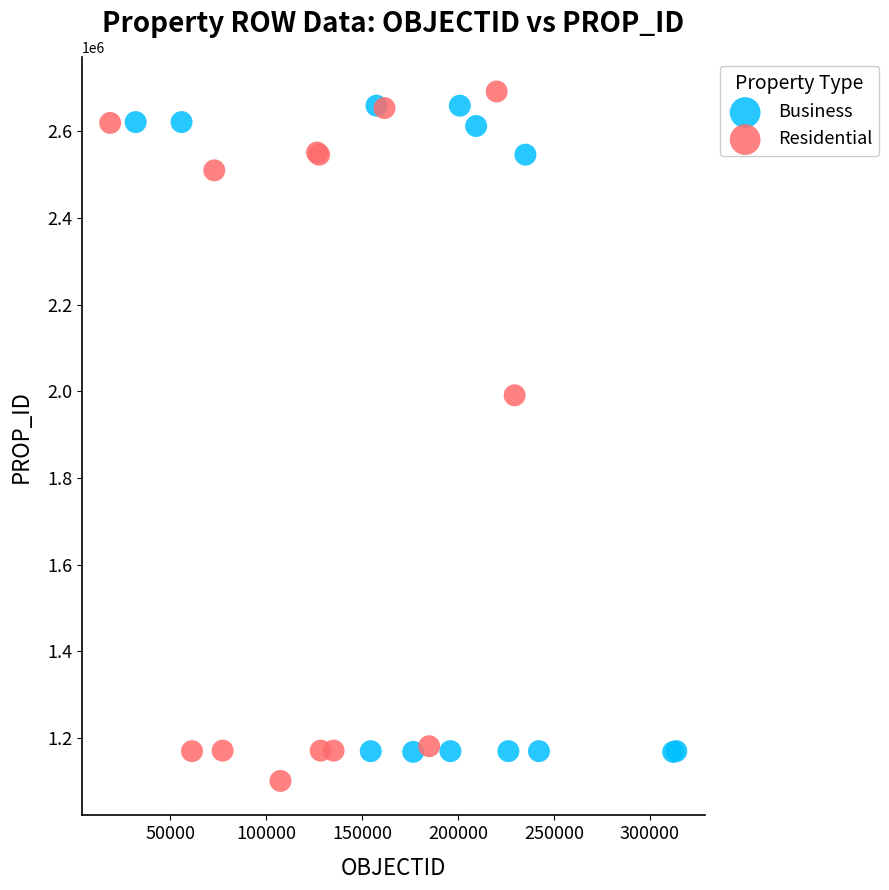

Which series contains the highest Y value?

Residential